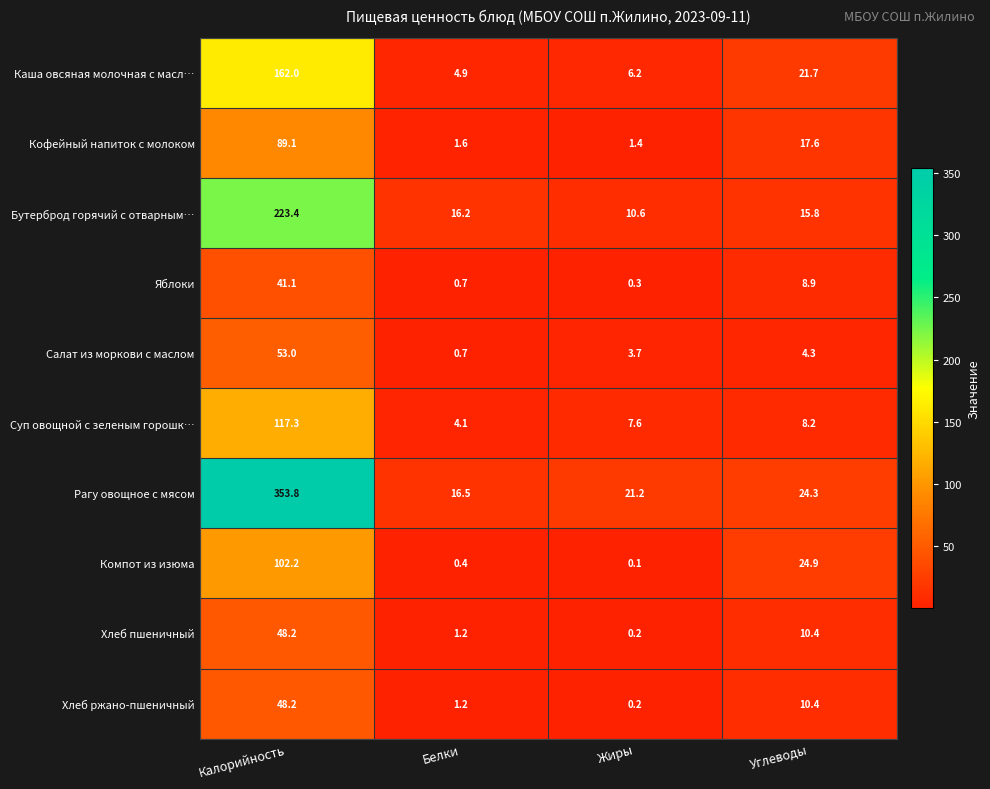

Rank the categories by Хлеб ржано-пшеничный value from lowest to highest.

Жиры, Белки, Углеводы, Калорийность